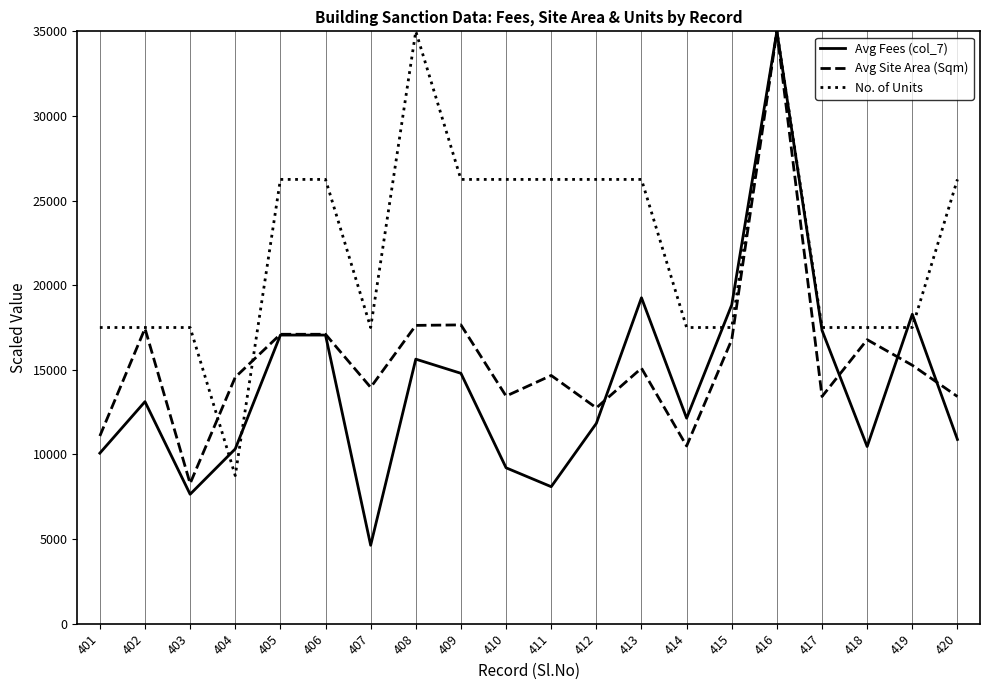

What is the spread (max minus min) of values at 418?

7033.5